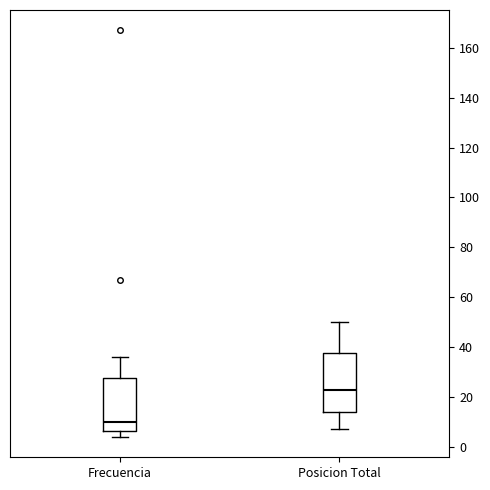

Reading left to right, read every box against the y-axis: the position of its median line, the range the box covers, and the ends of its whiskers. The values are not printed on the chart, so give them approximately, as read against the axis.

Frecuencia: median 10, box 6 to 28, whiskers 4 to 36
Posicion Total: median 24, box 14 to 38, whiskers 8 to 50